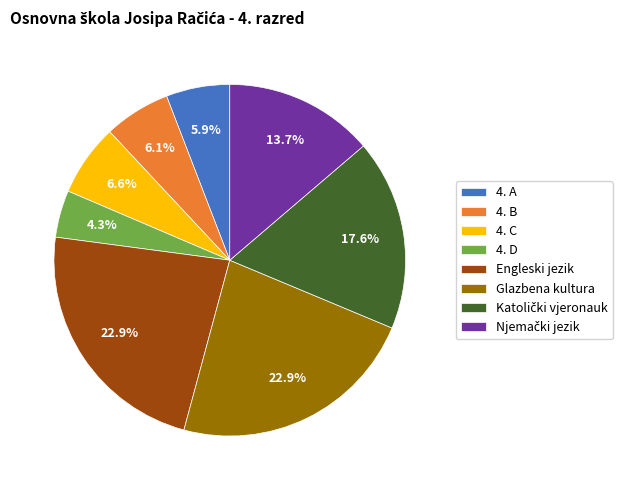

True or false: 4. D accounts for 4% of the total.

True